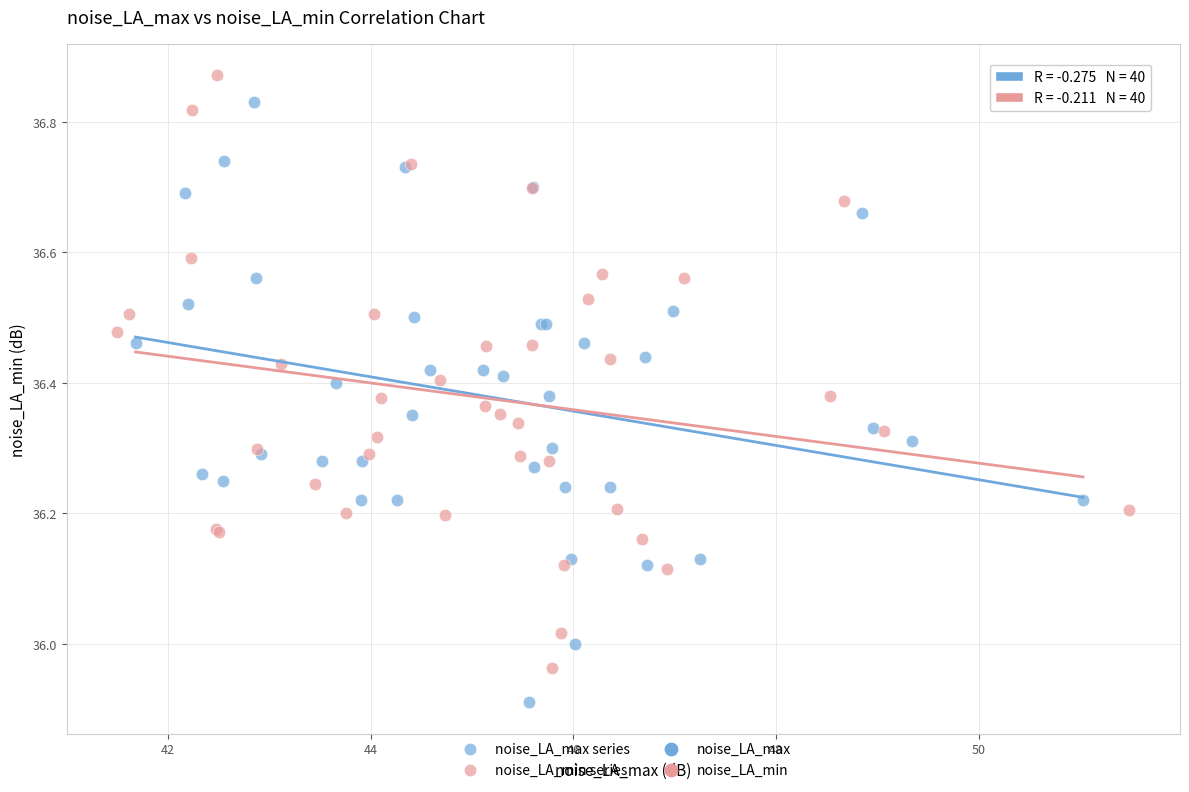

Which series contains the lowest Y value?

noise_LA_max series